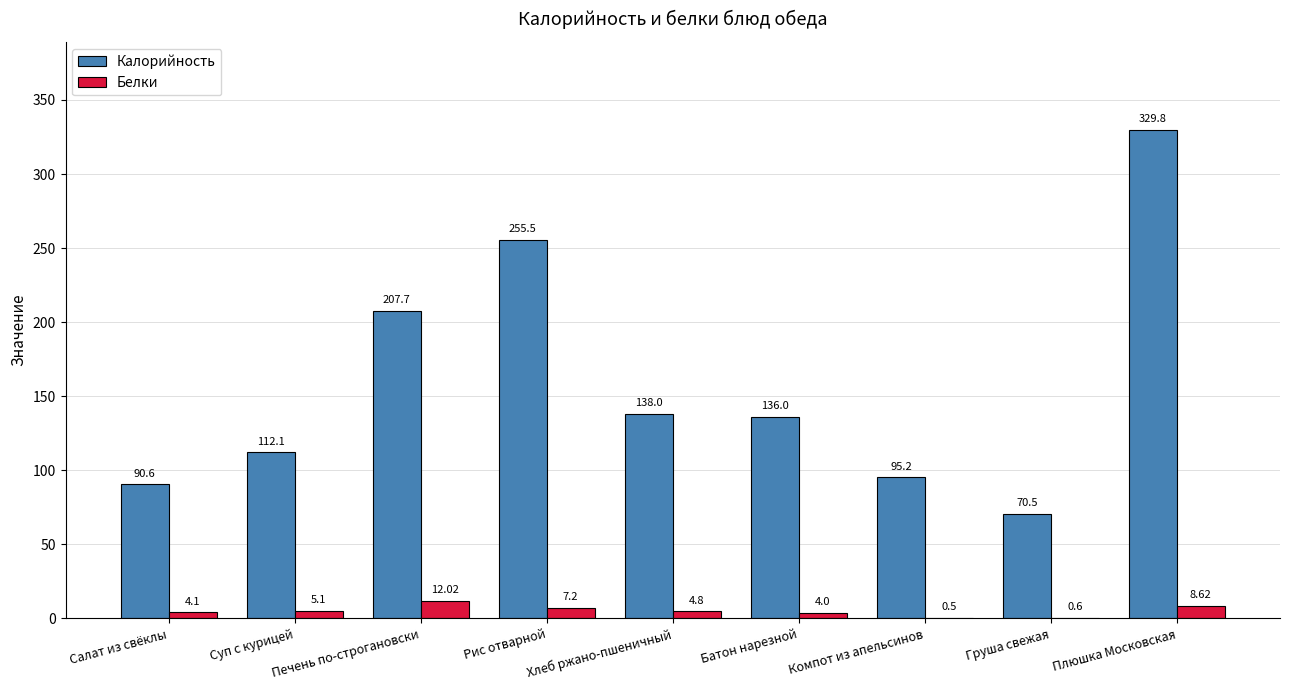

What is the sum of the Белки values at Компот из апельсинов and Плюшка Московская?

9.1